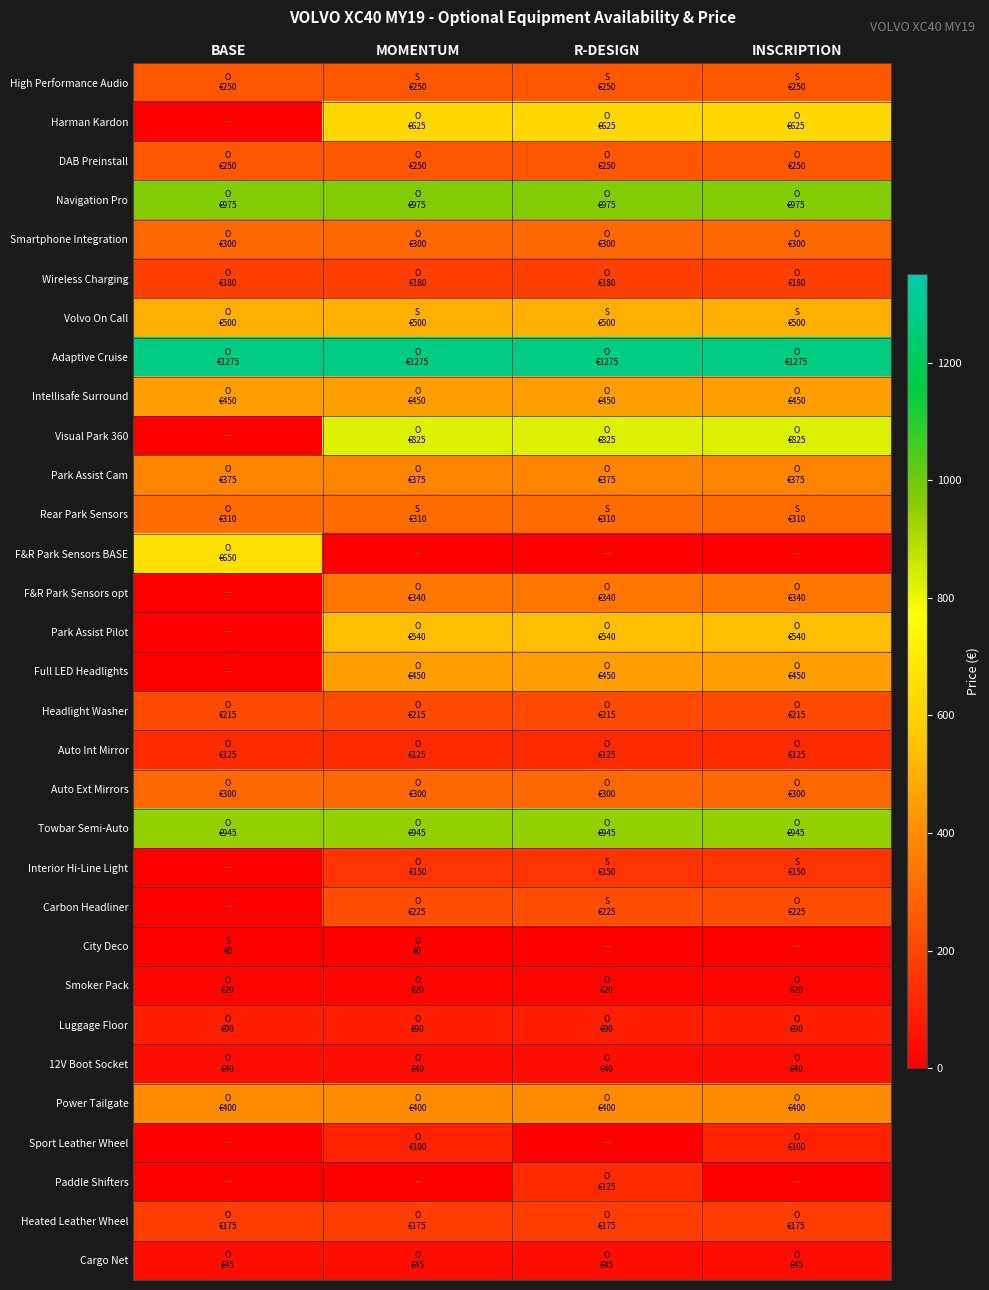

Reading right to left, list all the values displayed in this chart.

High Performance Audio: INSCRIPTION=250	R-DESIGN=250	MOMENTUM=250	BASE=250
Harman Kardon: INSCRIPTION=625	R-DESIGN=625	MOMENTUM=625	BASE=0
DAB Preinstall: INSCRIPTION=250	R-DESIGN=250	MOMENTUM=250	BASE=250
Navigation Pro: INSCRIPTION=975	R-DESIGN=975	MOMENTUM=975	BASE=975
Smartphone Integration: INSCRIPTION=300	R-DESIGN=300	MOMENTUM=300	BASE=300
Wireless Charging: INSCRIPTION=180	R-DESIGN=180	MOMENTUM=180	BASE=180
Volvo On Call: INSCRIPTION=500	R-DESIGN=500	MOMENTUM=500	BASE=500
Adaptive Cruise: INSCRIPTION=1275	R-DESIGN=1275	MOMENTUM=1275	BASE=1275
Intellisafe Surround: INSCRIPTION=450	R-DESIGN=450	MOMENTUM=450	BASE=450
Visual Park 360: INSCRIPTION=825	R-DESIGN=825	MOMENTUM=825	BASE=0
Park Assist Cam: INSCRIPTION=375	R-DESIGN=375	MOMENTUM=375	BASE=375
Rear Park Sensors: INSCRIPTION=310	R-DESIGN=310	MOMENTUM=310	BASE=310
F&R Park Sensors BASE: INSCRIPTION=0	R-DESIGN=0	MOMENTUM=0	BASE=650
F&R Park Sensors opt: INSCRIPTION=340	R-DESIGN=340	MOMENTUM=340	BASE=0
Park Assist Pilot: INSCRIPTION=540	R-DESIGN=540	MOMENTUM=540	BASE=0
Full LED Headlights: INSCRIPTION=450	R-DESIGN=450	MOMENTUM=450	BASE=0
Headlight Washer: INSCRIPTION=215	R-DESIGN=215	MOMENTUM=215	BASE=215
Auto Int Mirror: INSCRIPTION=125	R-DESIGN=125	MOMENTUM=125	BASE=125
Auto Ext Mirrors: INSCRIPTION=300	R-DESIGN=300	MOMENTUM=300	BASE=300
Towbar Semi-Auto: INSCRIPTION=945	R-DESIGN=945	MOMENTUM=945	BASE=945
Interior Hi-Line Light: INSCRIPTION=150	R-DESIGN=150	MOMENTUM=150	BASE=0
Carbon Headliner: INSCRIPTION=225	R-DESIGN=225	MOMENTUM=225	BASE=0
City Deco: INSCRIPTION=0	R-DESIGN=0	MOMENTUM=0	BASE=0
Smoker Pack: INSCRIPTION=20	R-DESIGN=20	MOMENTUM=20	BASE=20
Luggage Floor: INSCRIPTION=90	R-DESIGN=90	MOMENTUM=90	BASE=90
12V Boot Socket: INSCRIPTION=40	R-DESIGN=40	MOMENTUM=40	BASE=40
Power Tailgate: INSCRIPTION=400	R-DESIGN=400	MOMENTUM=400	BASE=400
Sport Leather Wheel: INSCRIPTION=100	R-DESIGN=0	MOMENTUM=100	BASE=0
Paddle Shifters: INSCRIPTION=0	R-DESIGN=125	MOMENTUM=0	BASE=0
Heated Leather Wheel: INSCRIPTION=175	R-DESIGN=175	MOMENTUM=175	BASE=175
Cargo Net: INSCRIPTION=45	R-DESIGN=45	MOMENTUM=45	BASE=45